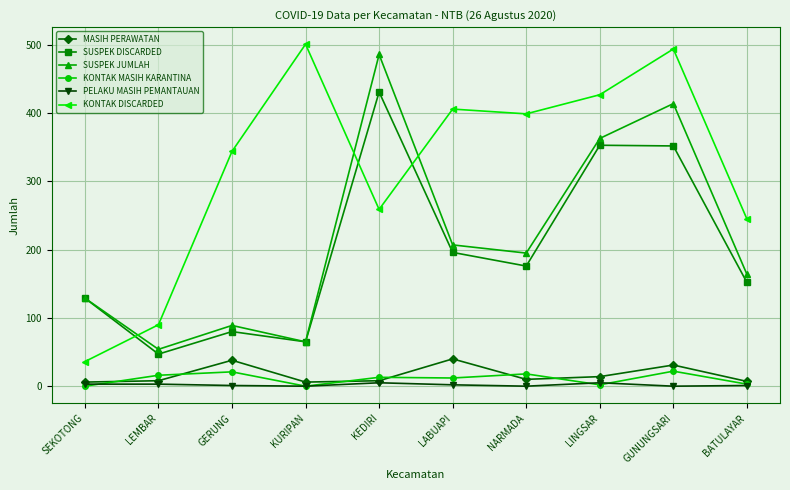

What is the sum of all SUSPEK DISCARDED values?

1981